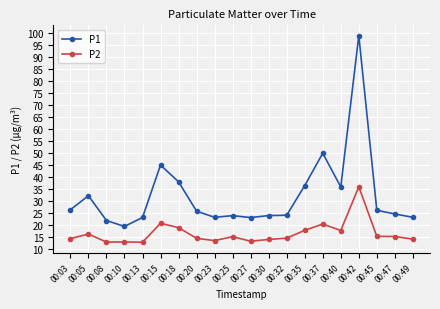

At which category is the sum across all series the highest?

00:42